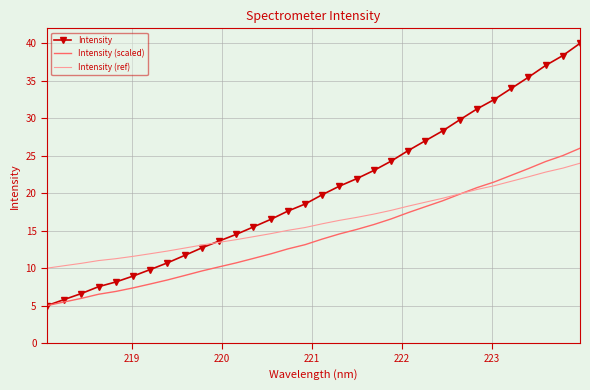

What are all the series names shown in the legend?

Intensity, Intensity (scaled), Intensity (ref)